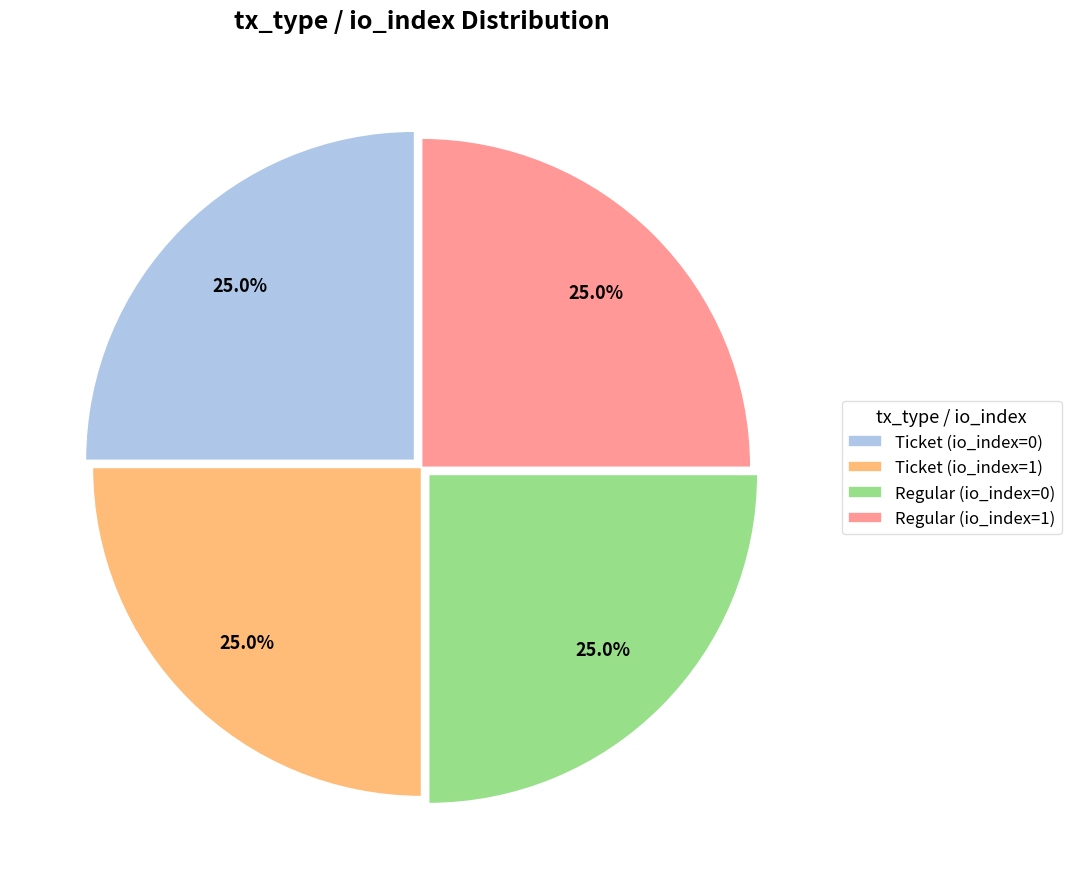

How much of the chart is everything except Ticket (io_index=0)?

75.0%